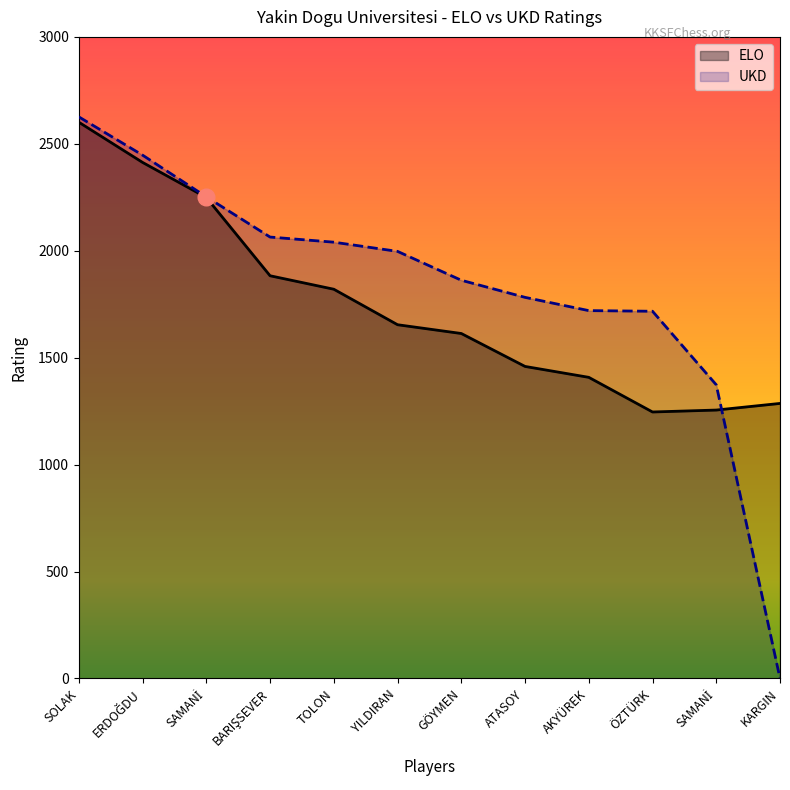

Between SOLAK DRAGAN and SAMANİ HASAN, which series saw the biggest shift?

ELO